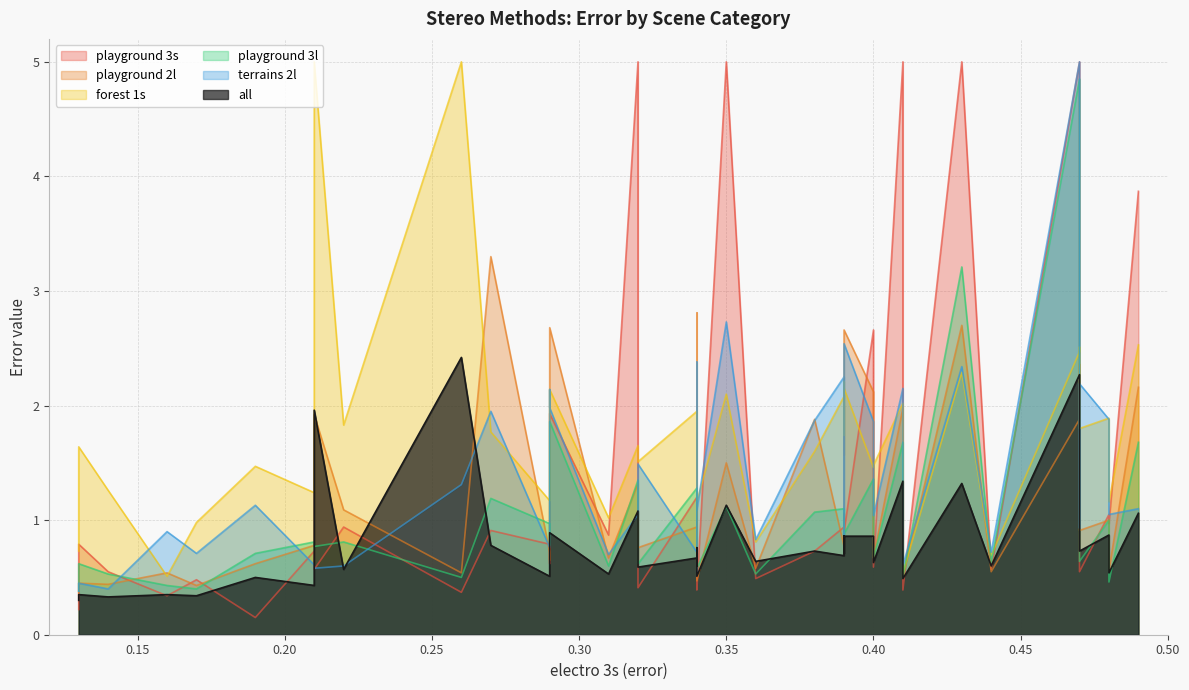

What is the highest value of the playground 3l series?

4.8